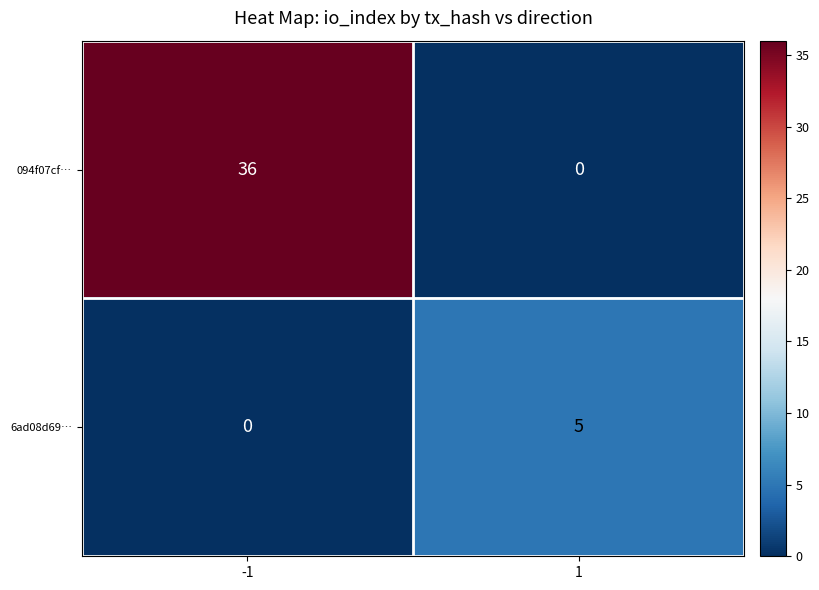

Reading right to left, what are all the values shown in this chart?

094f07cf…: 0	36
6ad08d69…: 5	0